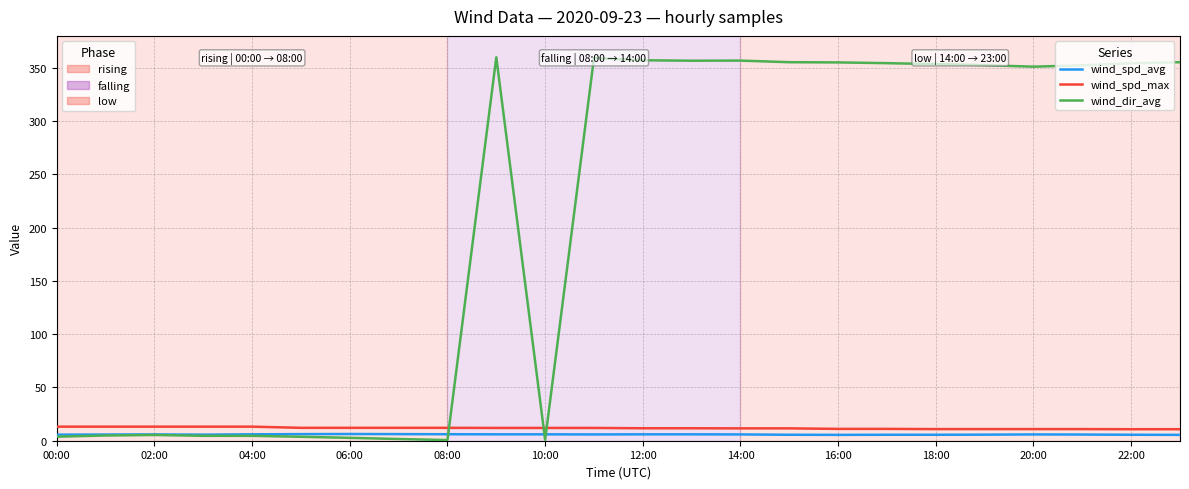

What is the maximum value shown in the chart?

359.9